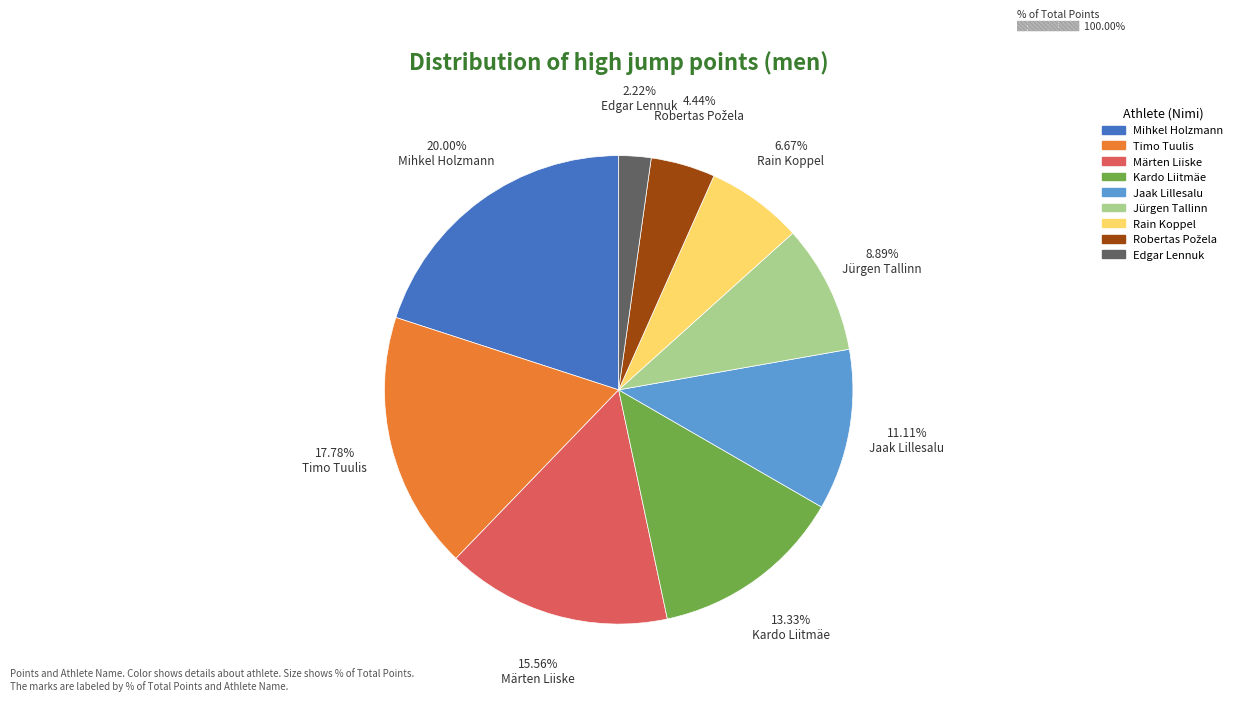

Which slice is the largest?

Mihkel Holzmann